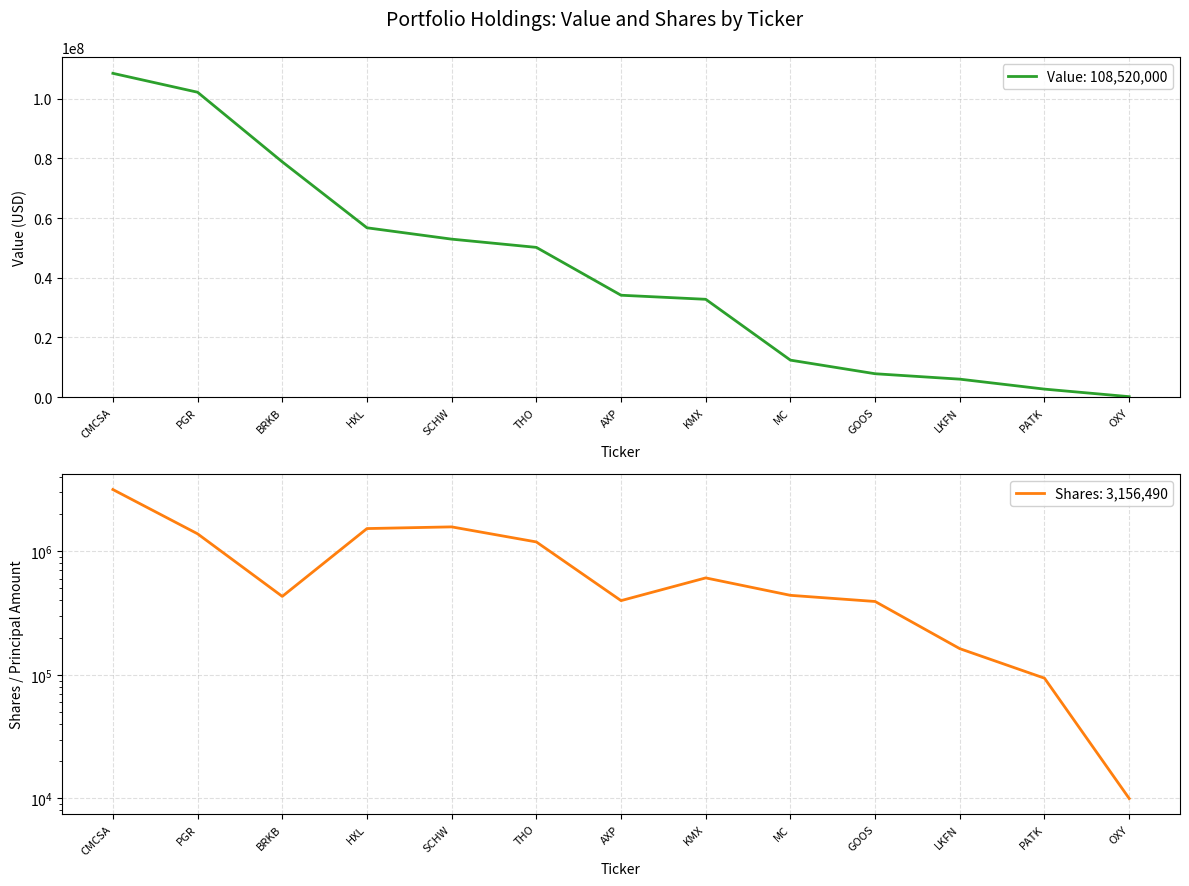

At which category is the sum across all series the highest?

CMCSA